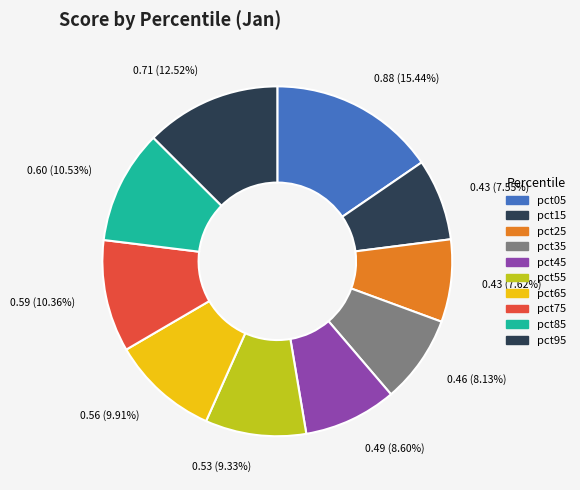

How many slices are in this pie chart?

10